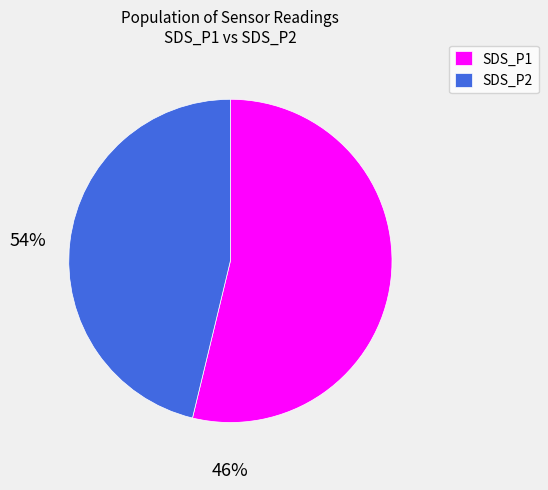

The SDS_P2 slice represents 55% of the pie. True or false?

False